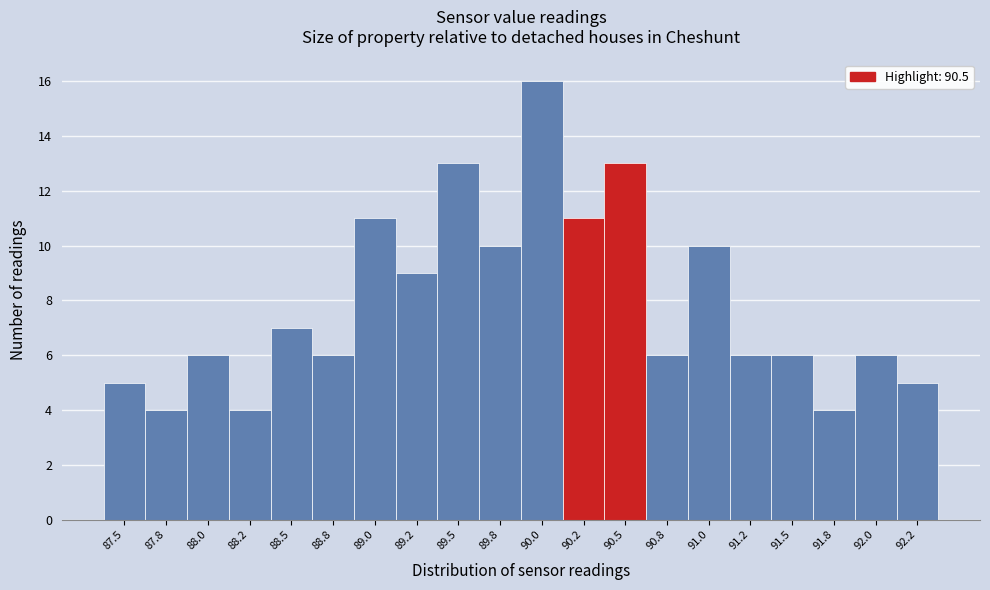

Reading left to right, list all the values displayed in this chart.

87.5=5	87.8=4	88.0=6	88.2=4	88.5=7	88.8=6	89.0=11	89.2=9	89.5=13	89.8=10	90.0=16	90.2=11	90.5=13	90.8=6	91.0=10	91.2=6	91.5=6	91.8=4	92.0=6	92.2=5